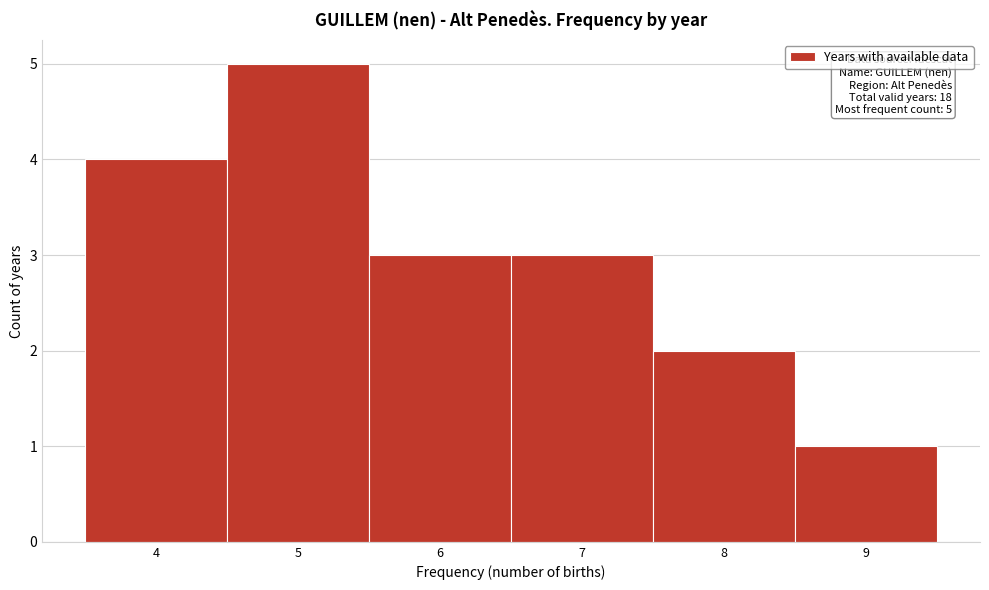

Which range on the x-axis has the tallest bar?

4.5 to 5.5